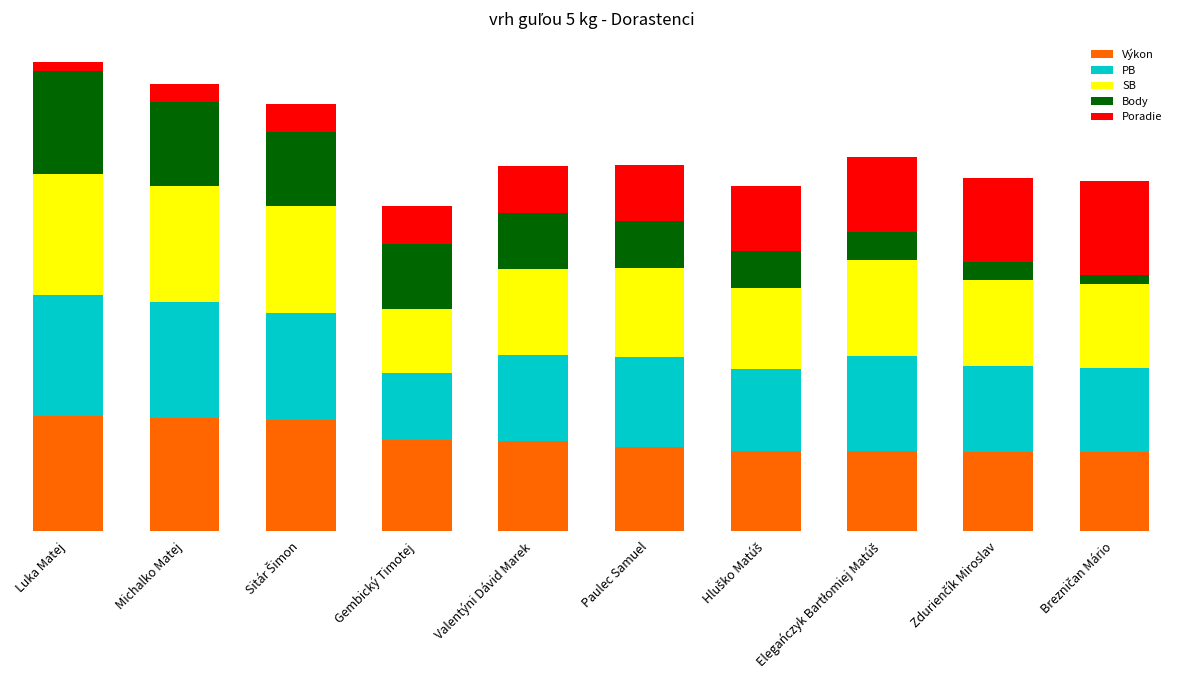

What is the label of the 8th bar from the left?

Elegańczyk Bartłomiej Matúš